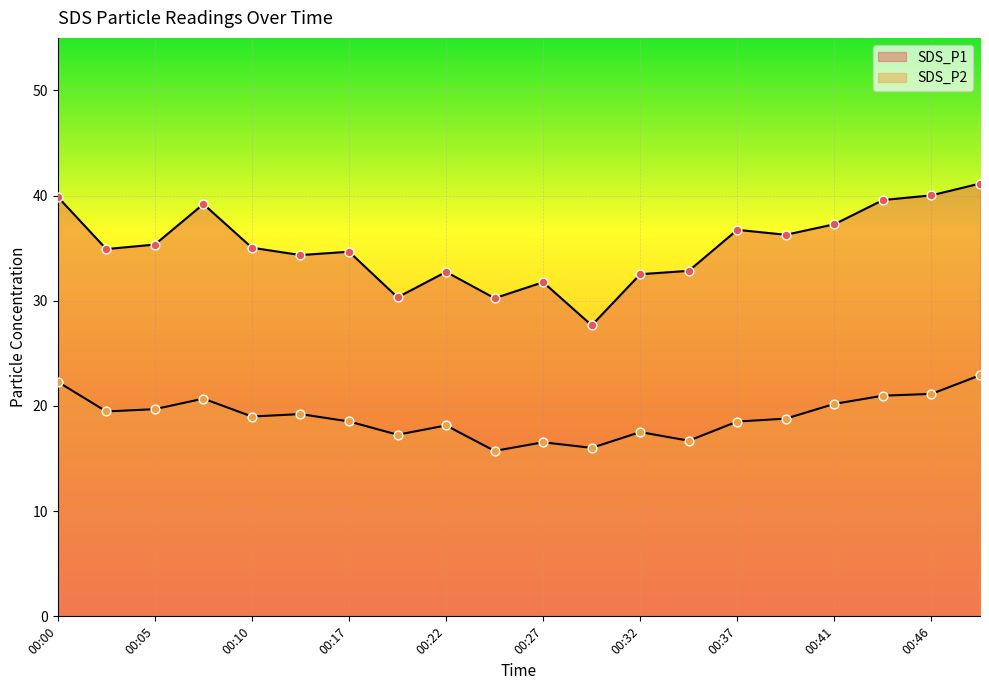

What is the total value across all series at 00:27?

48.3